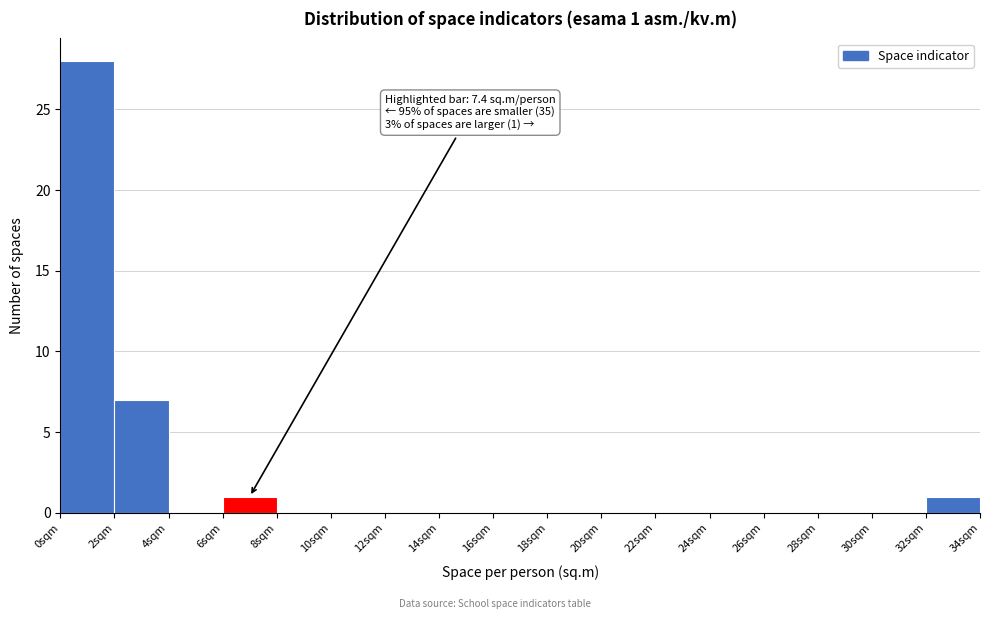

Over which range of the x-axis is the bar tallest?

0 to 2